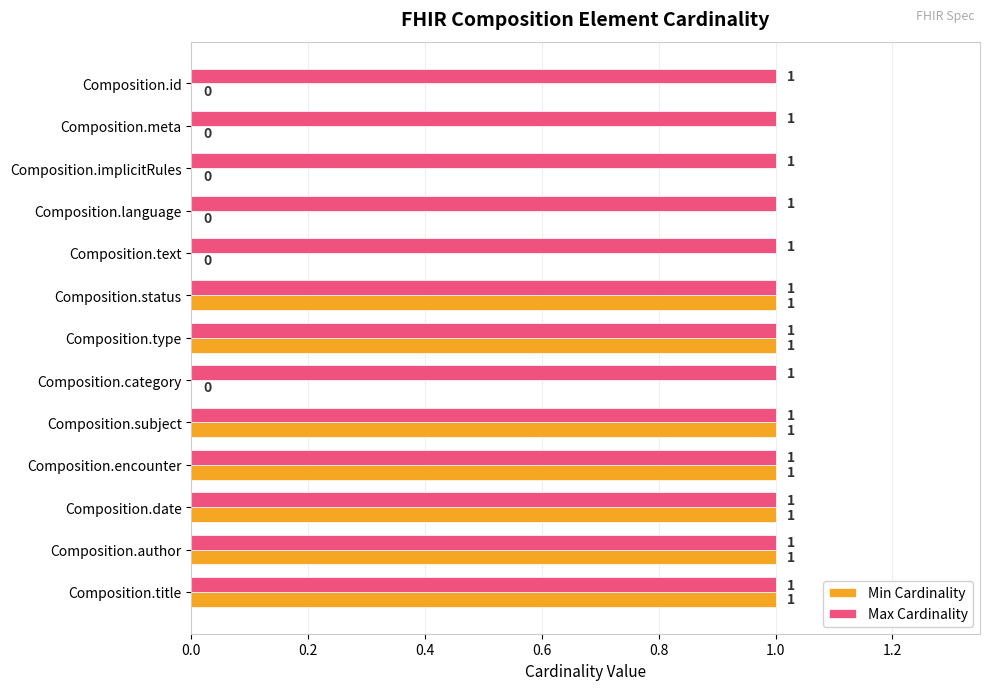

Between Composition.language and Composition.title, which series saw the biggest shift?

Min Cardinality